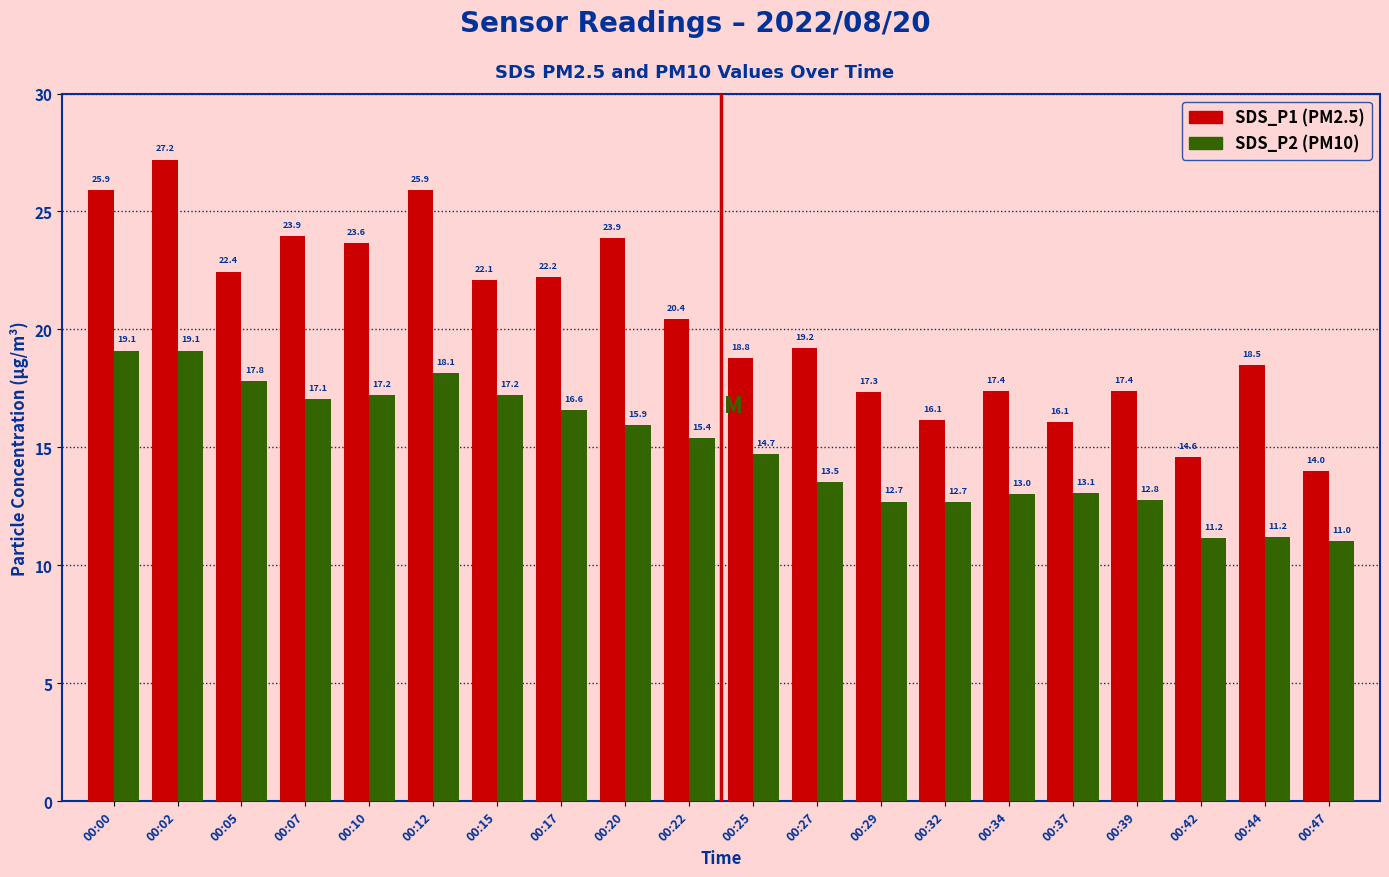

What is the difference between the highest and lowest values at 00:47?

3.0